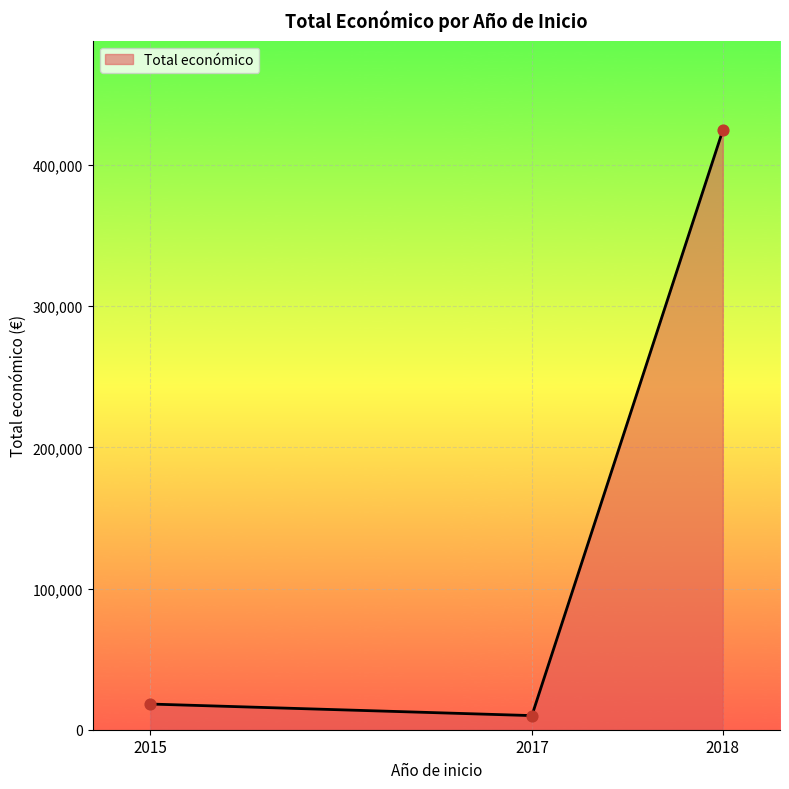

Which has a higher value, 2015 or 2017?

2015